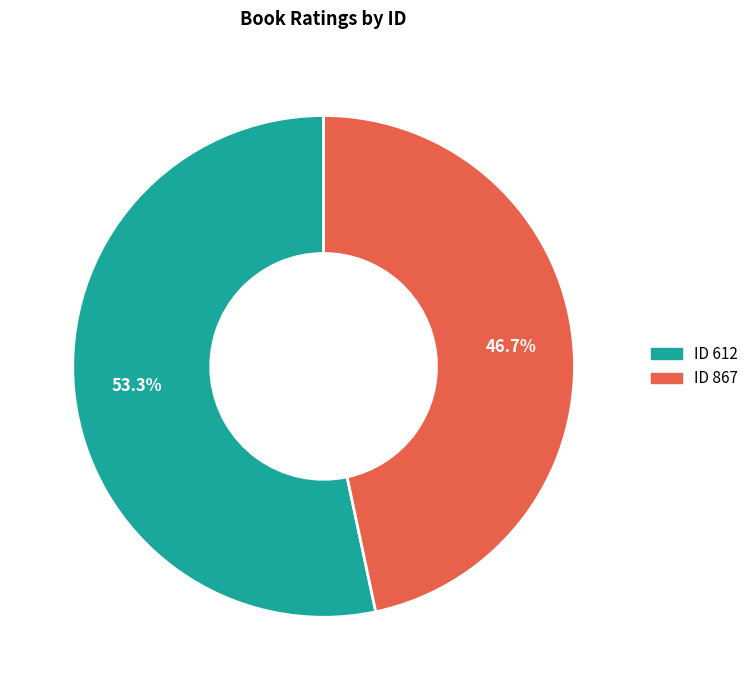

Is there any slice that represents more than half of the pie?

Yes